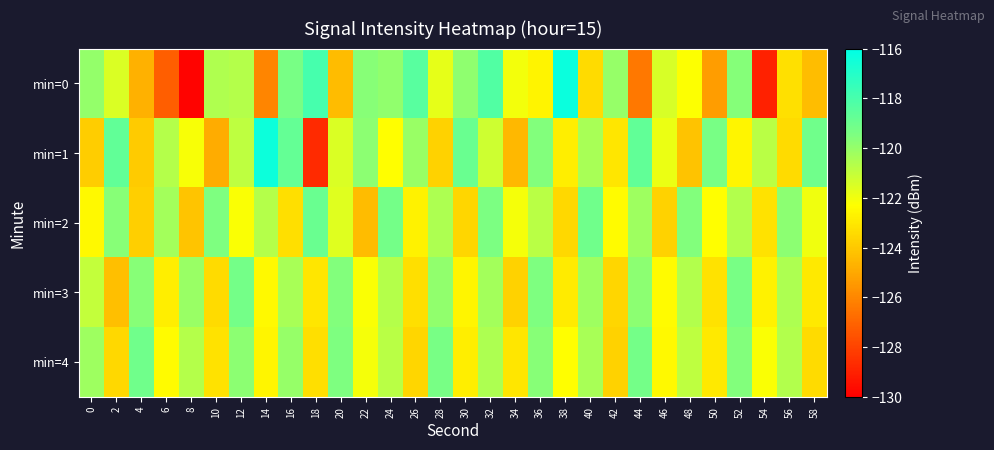

Reading left to right, what are all the values shown in this chart?

min=0: 0=-120.0	2=-121.5	4=-124.7	6=-127.2	8=-129.9	10=-120.6	12=-120.7	14=-126.0	16=-119.3	18=-117.9	20=-124.4	22=-119.7	24=-119.9	26=-118.4	28=-121.8	30=-119.9	32=-118.3	34=-122.1	36=-122.6	38=-116.3	40=-123.4	42=-120.0	44=-126.4	46=-121.4	48=-122.3	50=-125.3	52=-119.6	54=-129.0	56=-123.2	58=-124.3
min=1: 0=-123.8	2=-118.7	4=-123.9	6=-120.6	8=-122.1	10=-124.9	12=-120.9	14=-116.3	16=-118.7	18=-128.7	20=-121.5	22=-119.8	24=-122.3	26=-120.1	28=-123.7	30=-118.9	32=-121.2	34=-124.5	36=-119.6	38=-122.8	40=-120.4	42=-123.1	44=-118.7	46=-121.9	48=-124.2	50=-119.3	52=-122.6	54=-120.8	56=-123.4	58=-119.1
min=2: 0=-122.5	2=-119.7	4=-123.8	6=-120.3	8=-124.1	10=-119.5	12=-122.2	14=-120.7	16=-123.3	18=-118.9	20=-121.6	22=-124.4	24=-119.2	26=-122.7	28=-120.5	30=-123.6	32=-119.4	34=-122.1	36=-120.8	38=-123.5	40=-119.1	42=-122.4	44=-120.2	46=-123.7	48=-119.6	50=-122.3	52=-120.6	54=-123.2	56=-119.8	58=-122.0
min=3: 0=-121.0	2=-124.3	4=-119.7	6=-122.8	8=-120.1	10=-123.4	12=-119.2	14=-122.5	16=-120.4	18=-123.1	20=-119.6	22=-122.2	24=-120.7	26=-123.3	28=-119.9	30=-122.6	32=-120.3	34=-123.7	36=-119.5	38=-122.9	40=-120.2	42=-123.6	44=-119.8	46=-122.4	48=-120.6	50=-123.2	52=-119.3	54=-122.7	56=-120.5	58=-123.0
min=4: 0=-120.2	2=-123.5	4=-119.1	6=-122.4	8=-120.7	10=-123.2	12=-119.8	14=-122.6	16=-120.0	18=-123.3	20=-119.5	22=-122.1	24=-120.8	26=-123.6	28=-119.3	30=-122.8	32=-120.5	34=-123.1	36=-119.7	38=-122.3	40=-120.4	42=-123.7	44=-119.2	46=-122.5	48=-120.9	50=-123.0	52=-119.6	54=-122.2	56=-120.6	58=-123.4